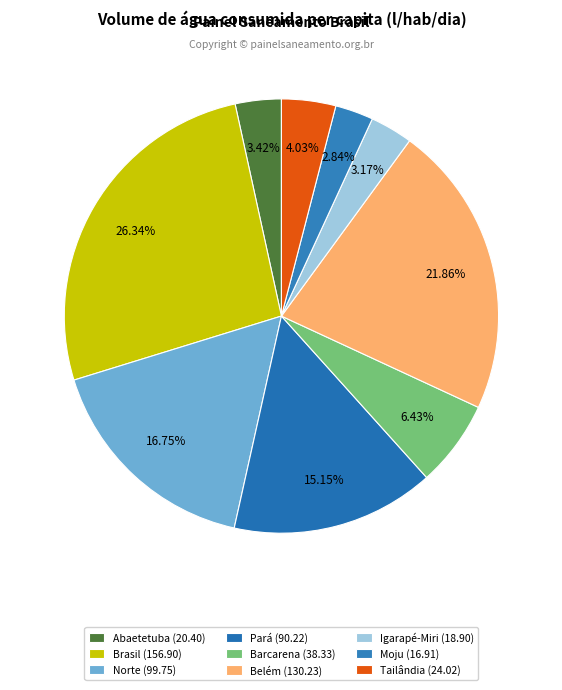

Does any single category account for the majority?

No